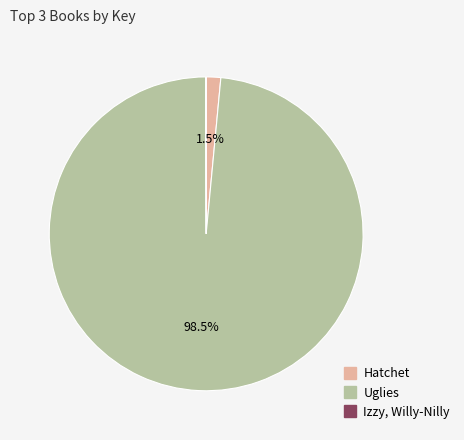

Does Hatchet represent more than half of the total?

No